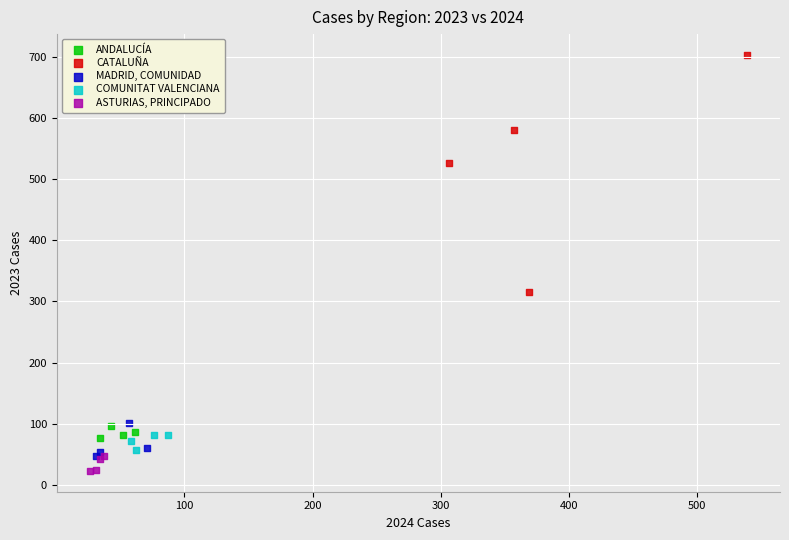

Which series has the largest Y range (max minus min)?

CATALUÑA